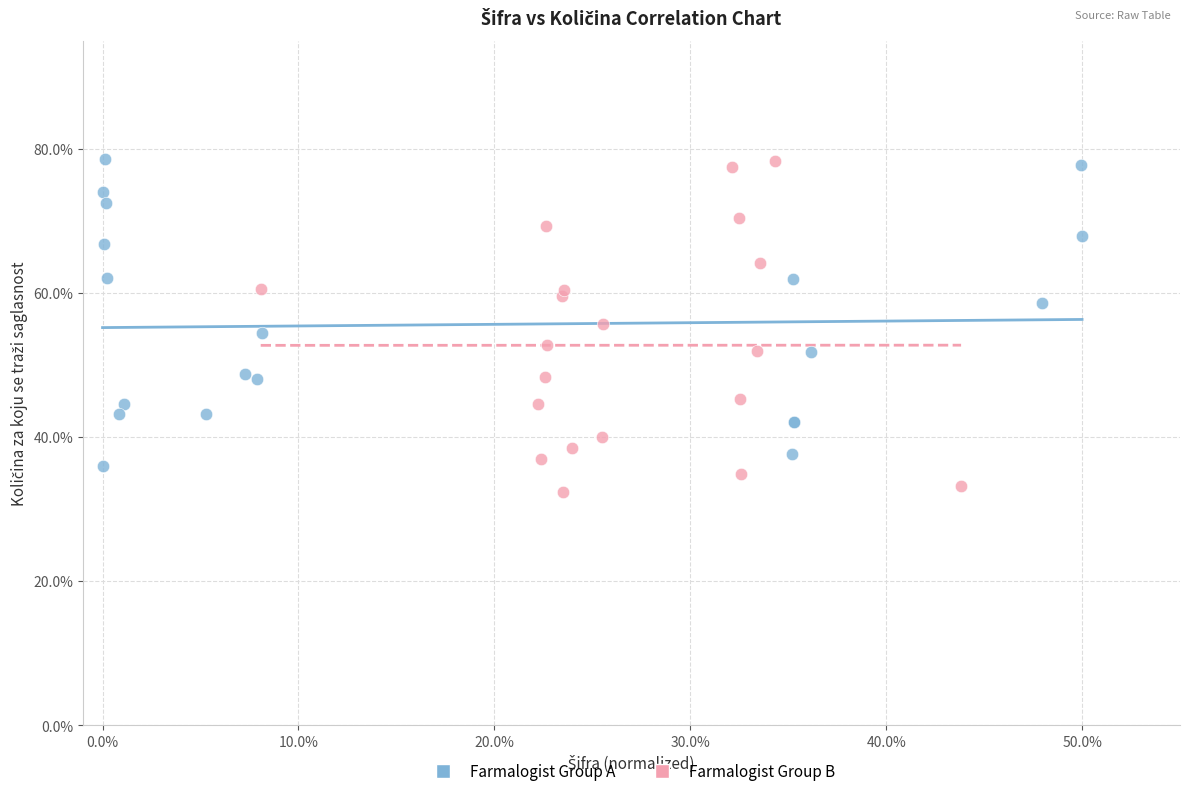

What are all the series names shown in the legend?

Farmalogist Group A, Farmalogist Group B